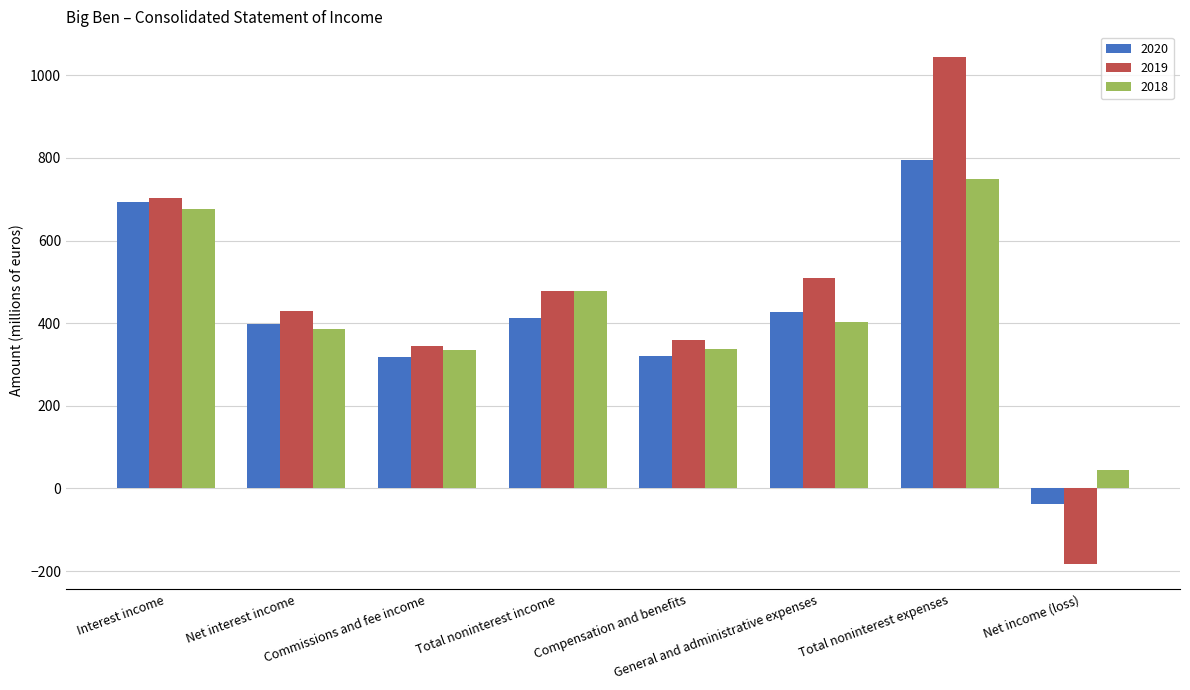

At how many categories does at least one series exceed 351?

6